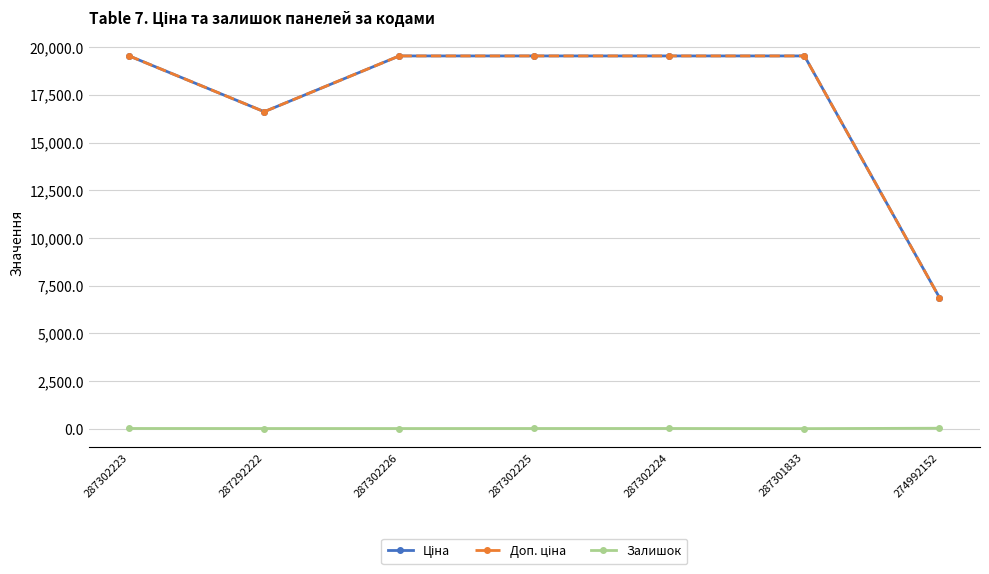

Does the chart have visible grid lines?

Yes